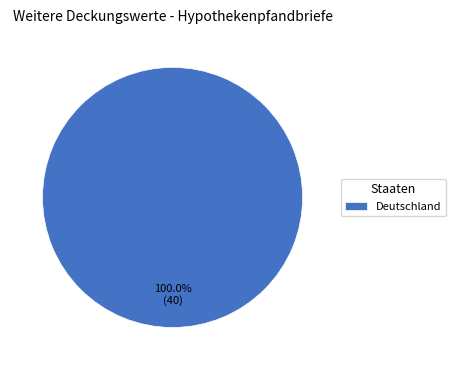

How many slices are in this pie chart?

1